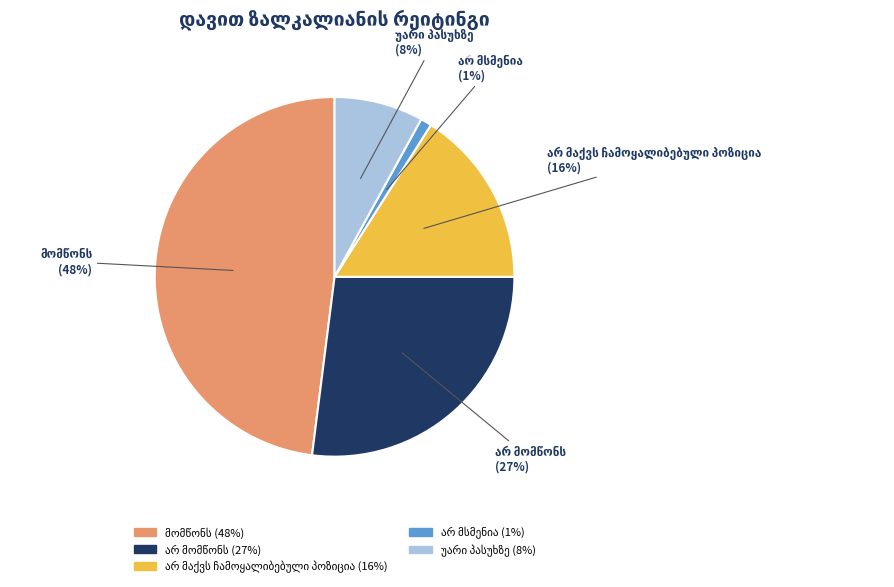

To the nearest percent, what is the average slice percentage?

20%